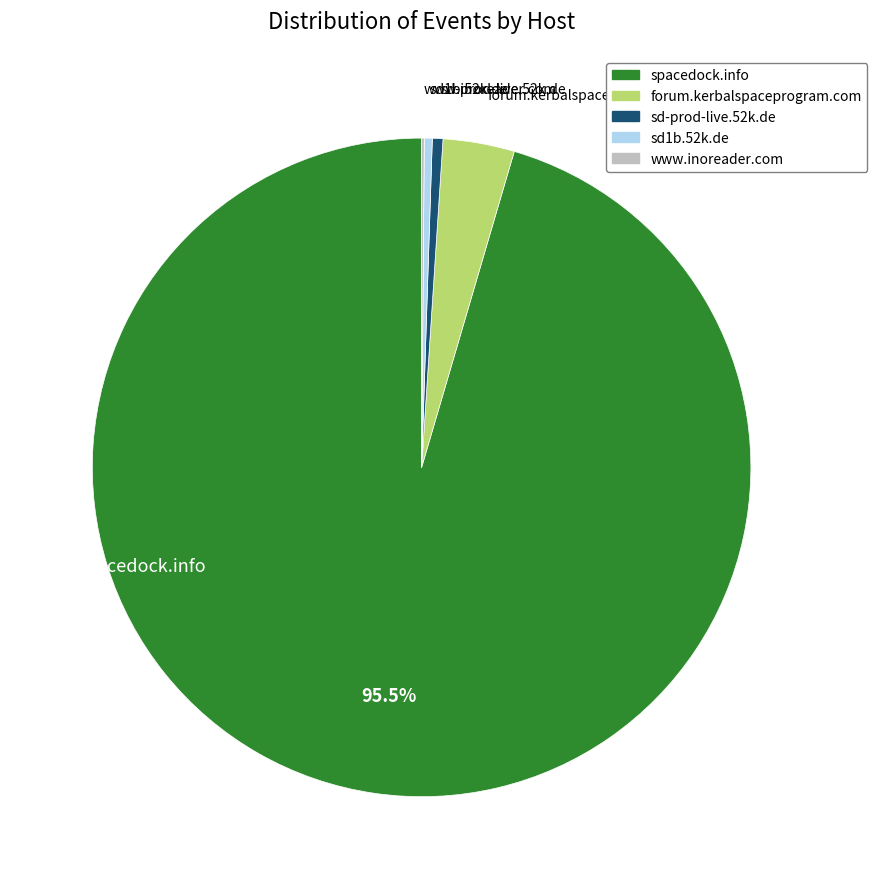

Do spacedock.info and sd1b.52k.de together represent more than half of the pie?

Yes